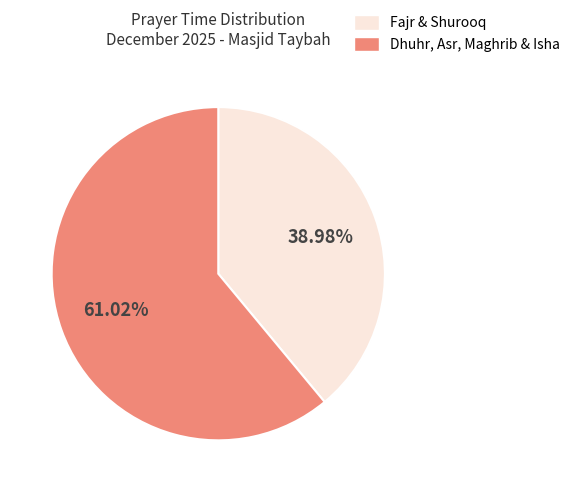

What is the ratio of the value at Fajr & Shurooq to the value at Dhuhr, Asr, Maghrib & Isha?

0.6